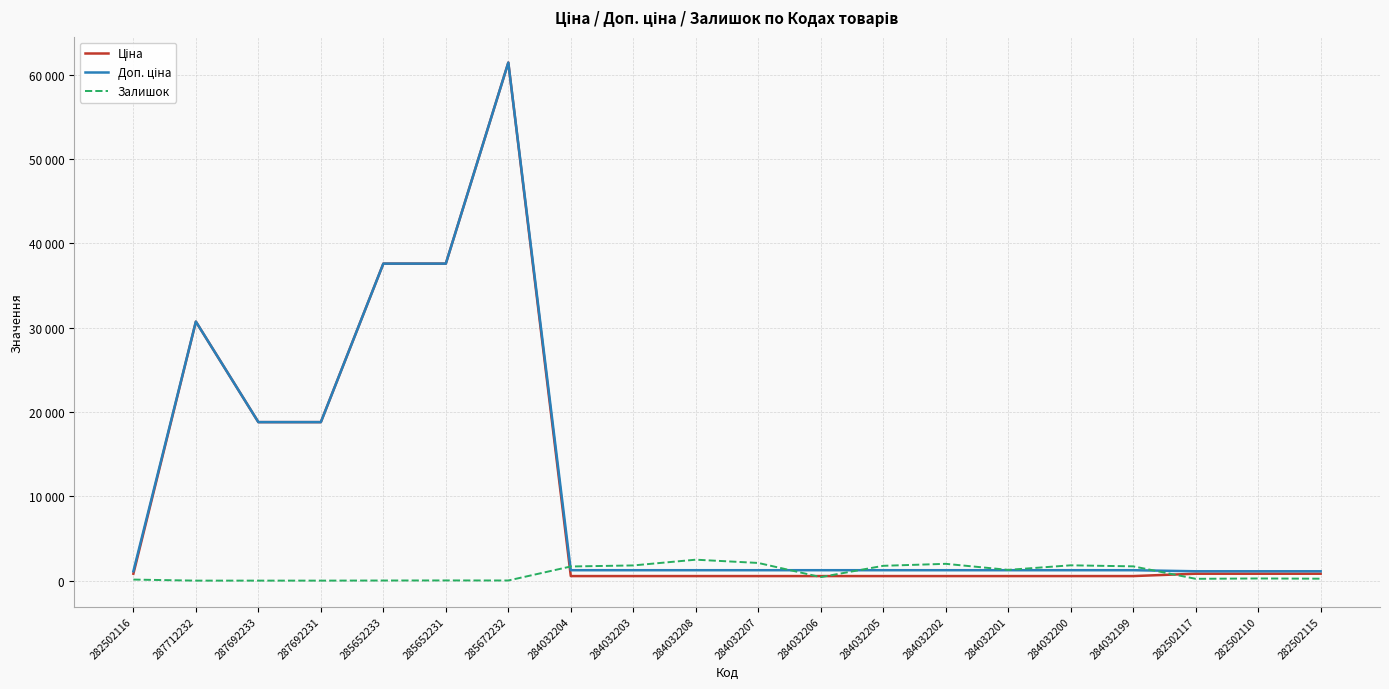

At which category is the sum across all series the highest?

285672232